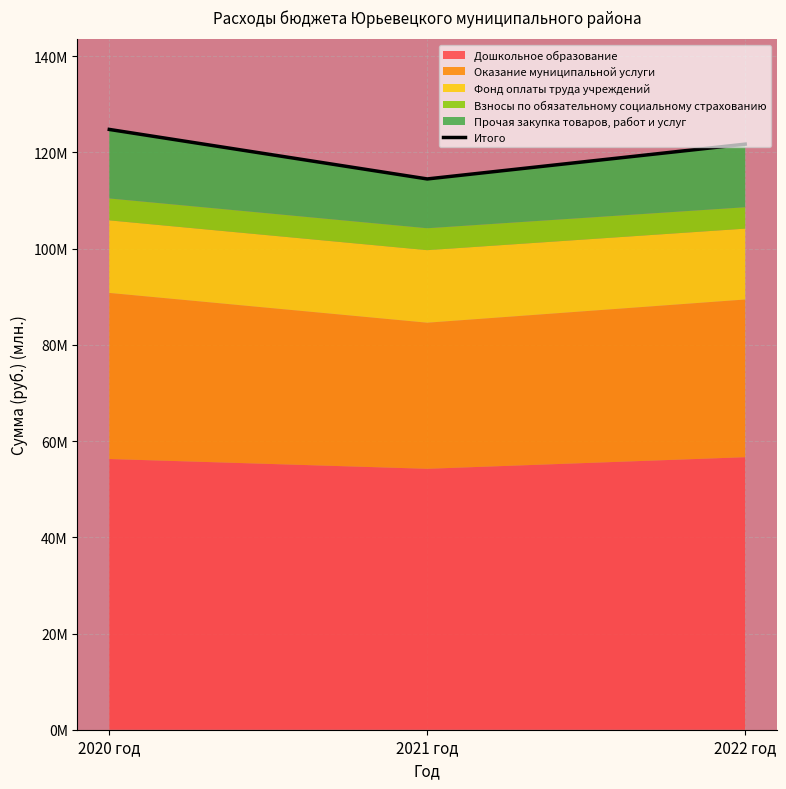

At which category does the chart reach its minimum across all series?

2021 год